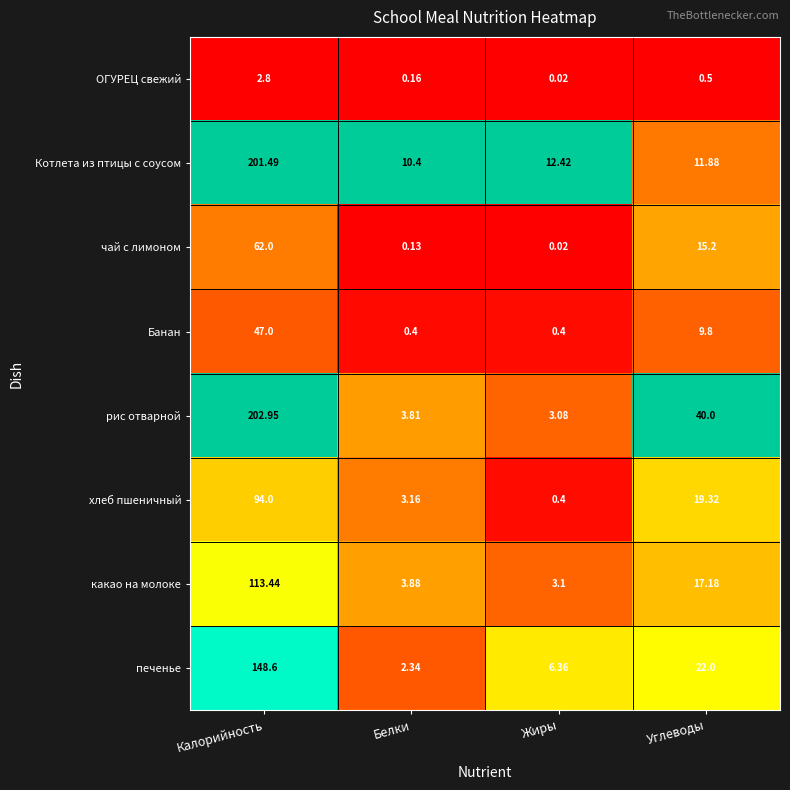

Which series has the largest total across all categories?

рис отварной